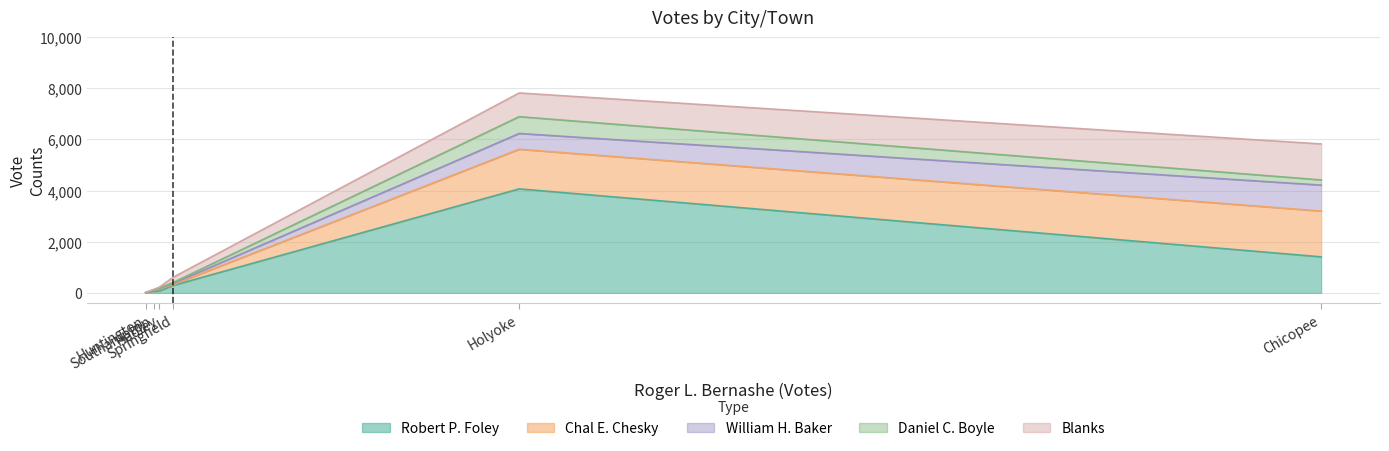

Rank the series by their maximum value, from lowest to highest.

Daniel C. Boyle, William H. Baker, Blanks, Chal E. Chesky, Robert P. Foley